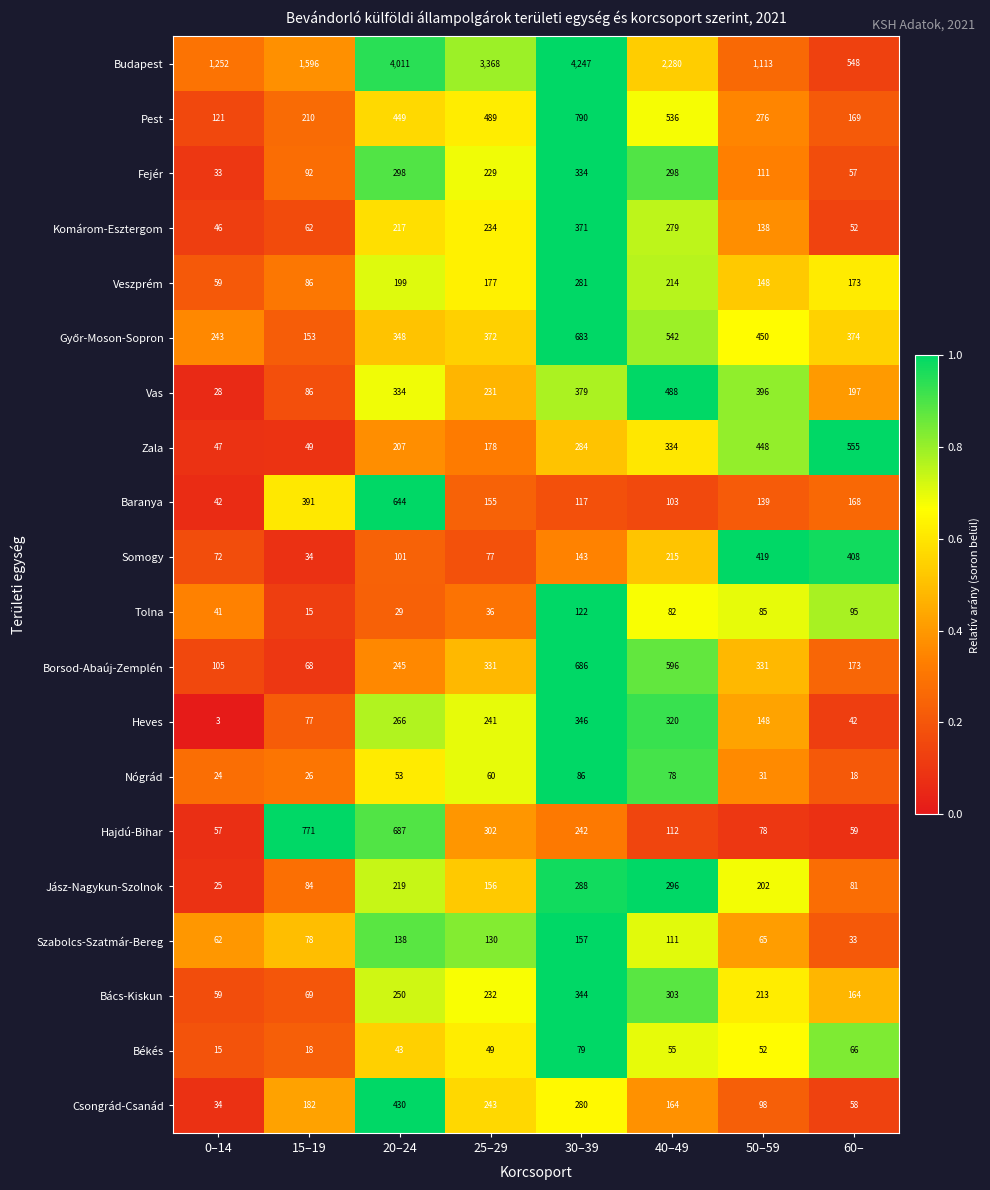

The value of Békés at 20–24 is 14. True or false?

False